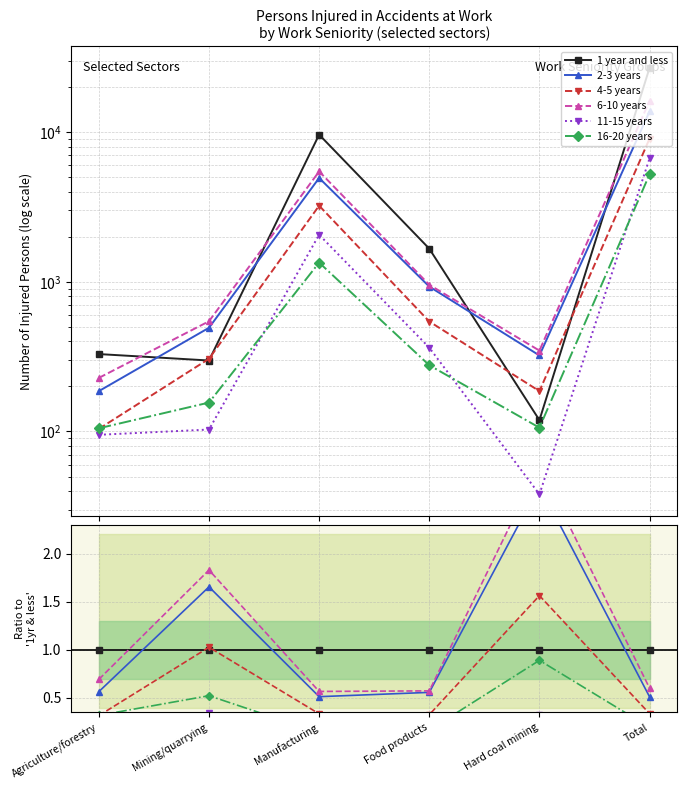

Which has a higher value, Total or Hard coal mining?

Total